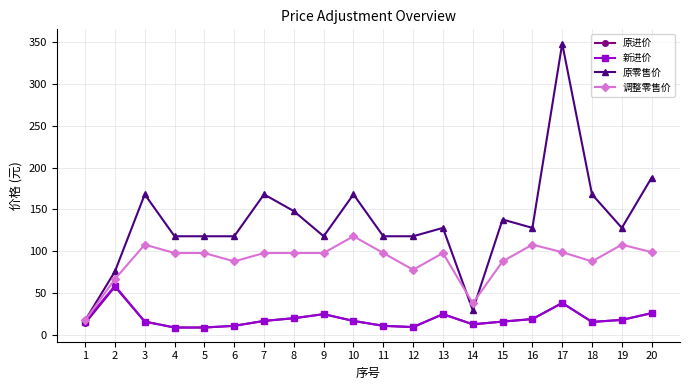

True or false: 原零售价 has a value of 161.4 at 9.

False